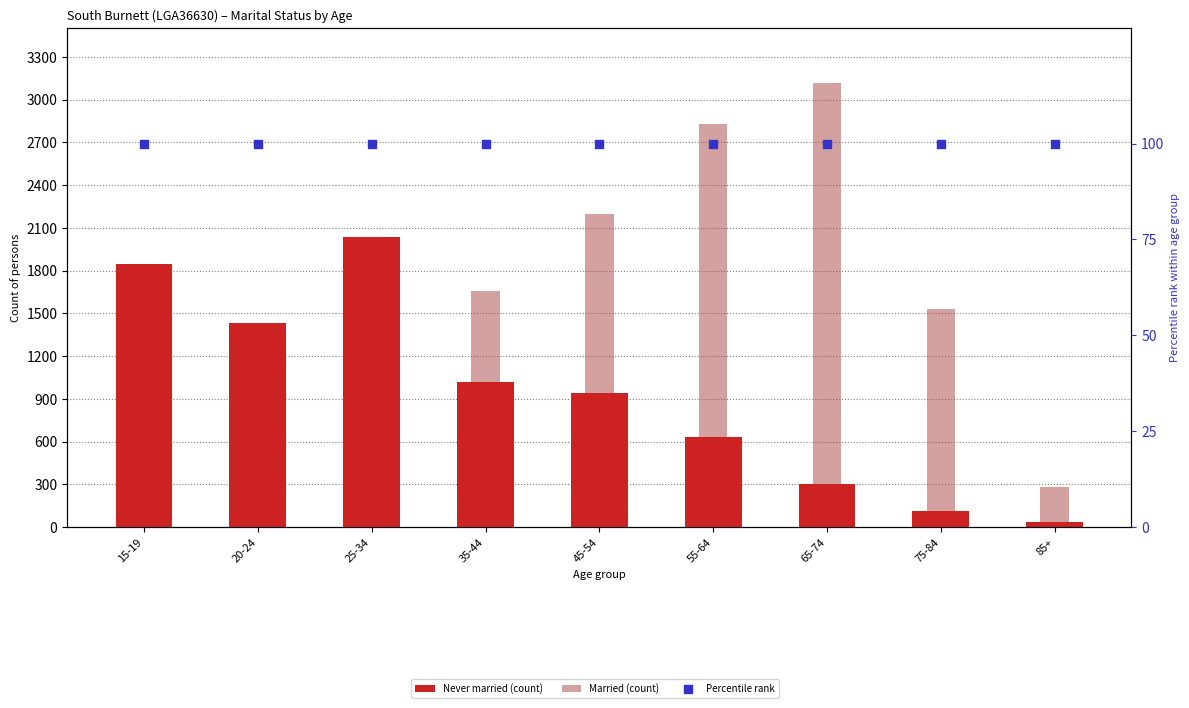

Which series contains the highest Y value?

Married (count)